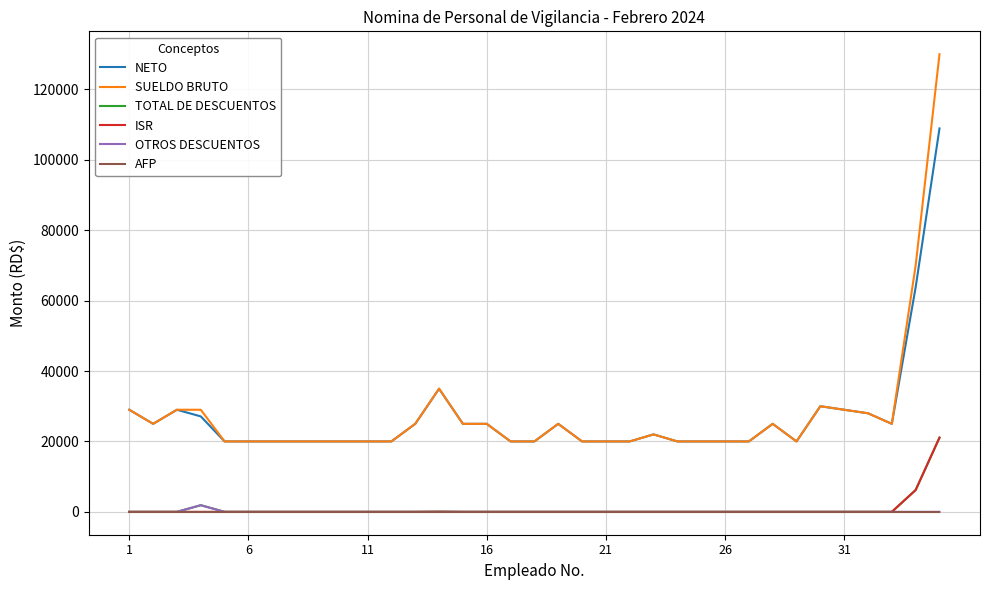

True or false: SUELDO BRUTO and TOTAL DE DESCUENTOS cross at least once.

False